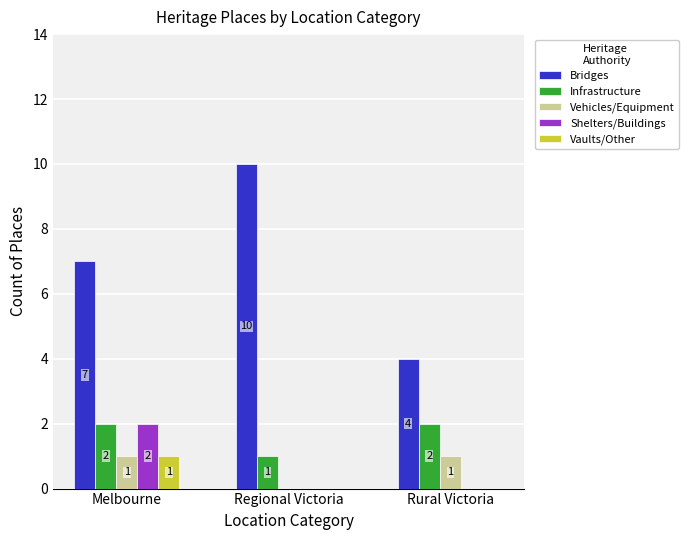

The Bridges series shows 4 at Rural Victoria. True or false?

True